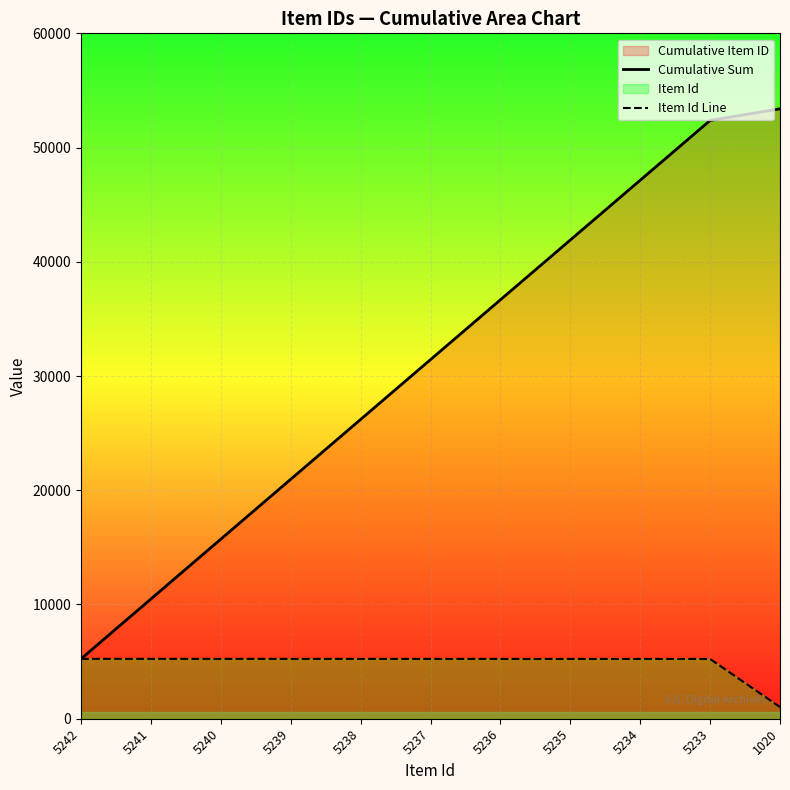

What is the maximum value for Cumulative Sum?

53395